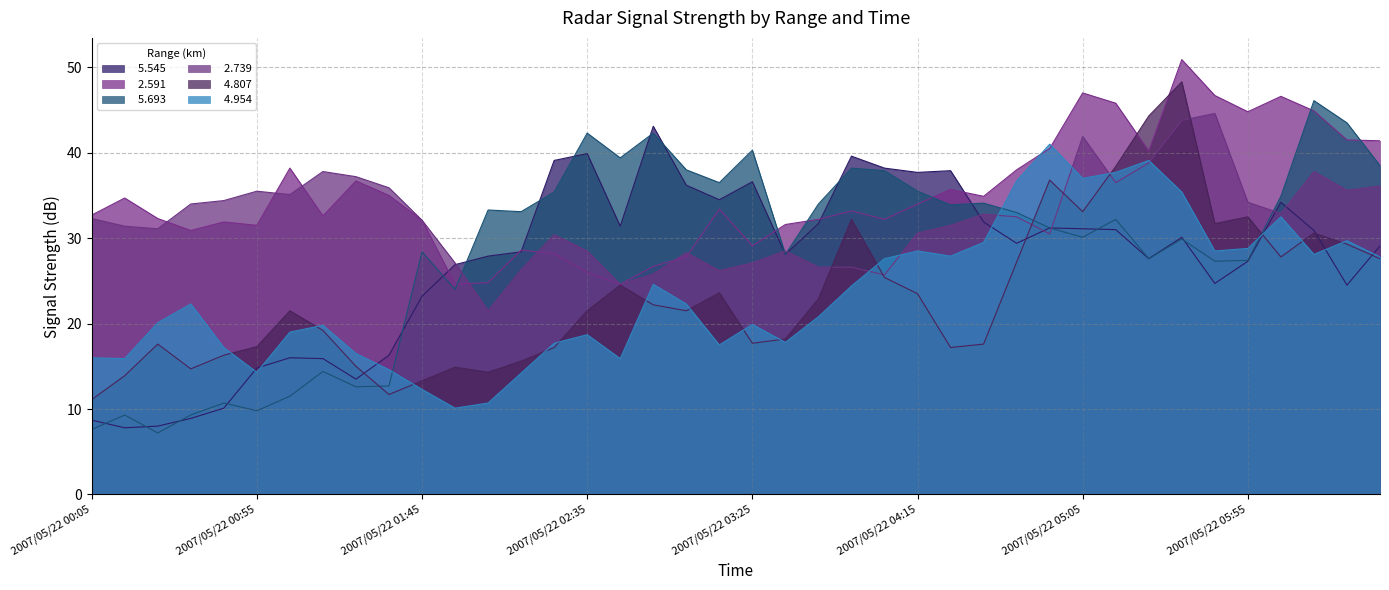

What is the difference between the maximum and minimum values in the   5.545 series?

35.3